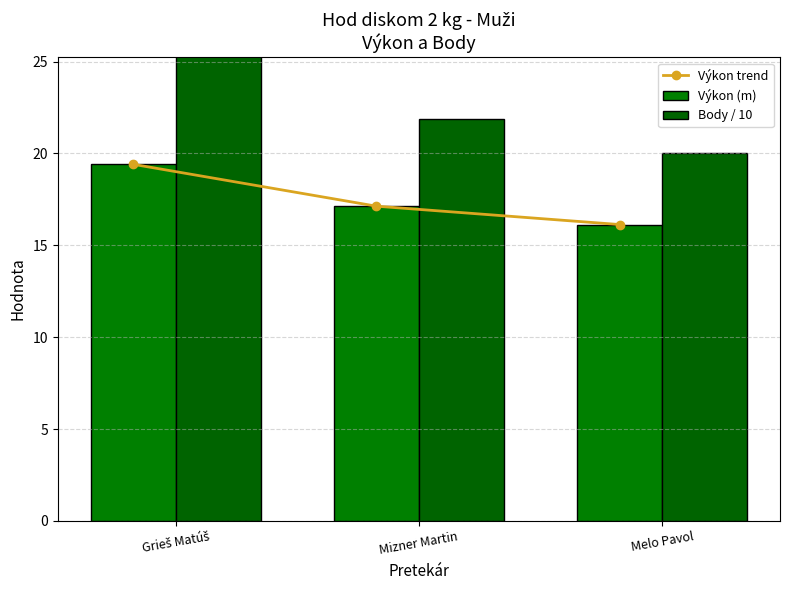

Which series changed the most between Grieš Matúš and Melo Pavol?

Body / 10